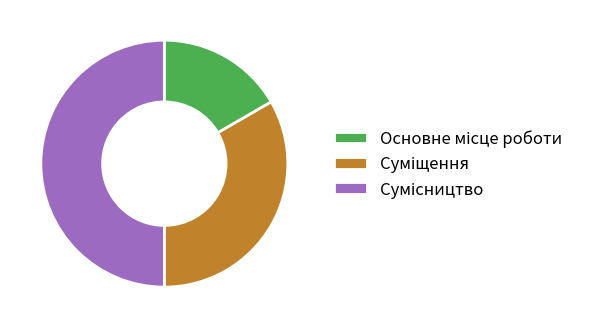

Count the number of slices in the pie.

3